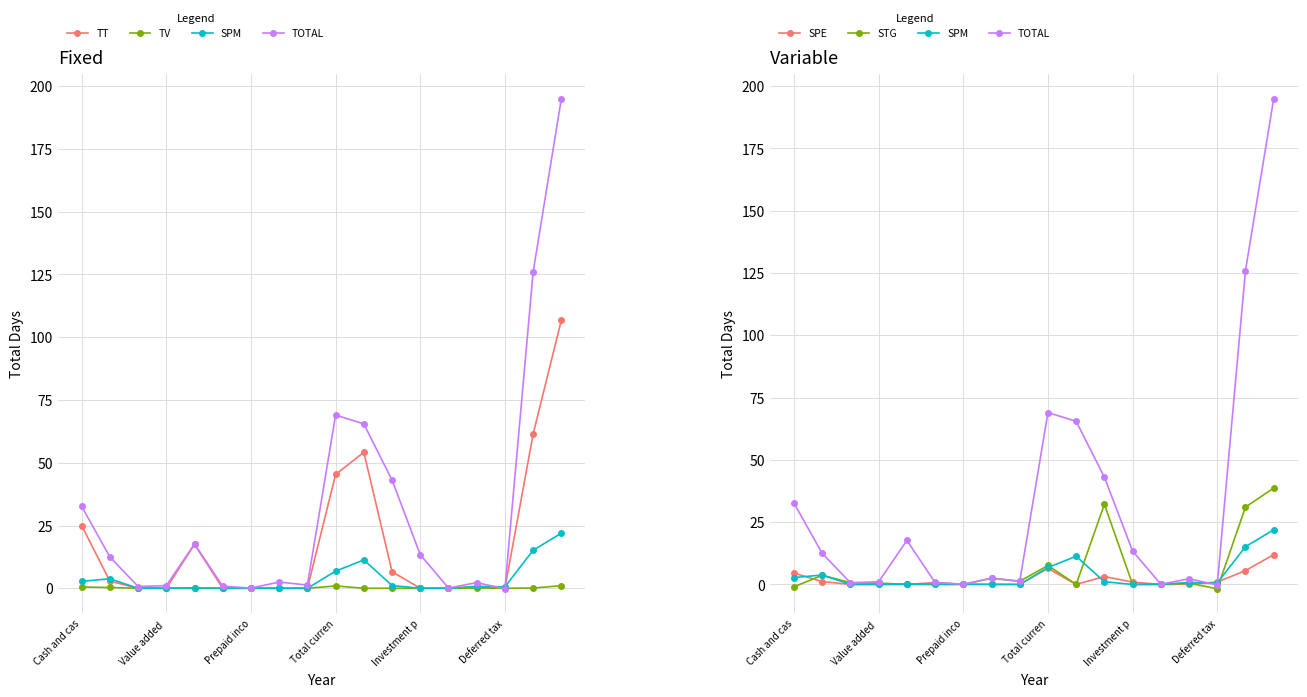

What is the sum of the TOTAL values at 17 and 15?

194.8